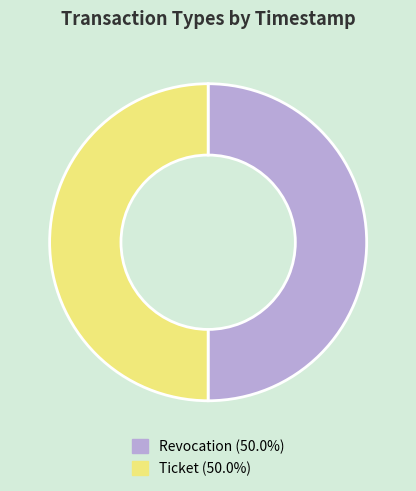

Is the sum of Ticket (50.0%) and Revocation (50.0%) greater than half?

Yes